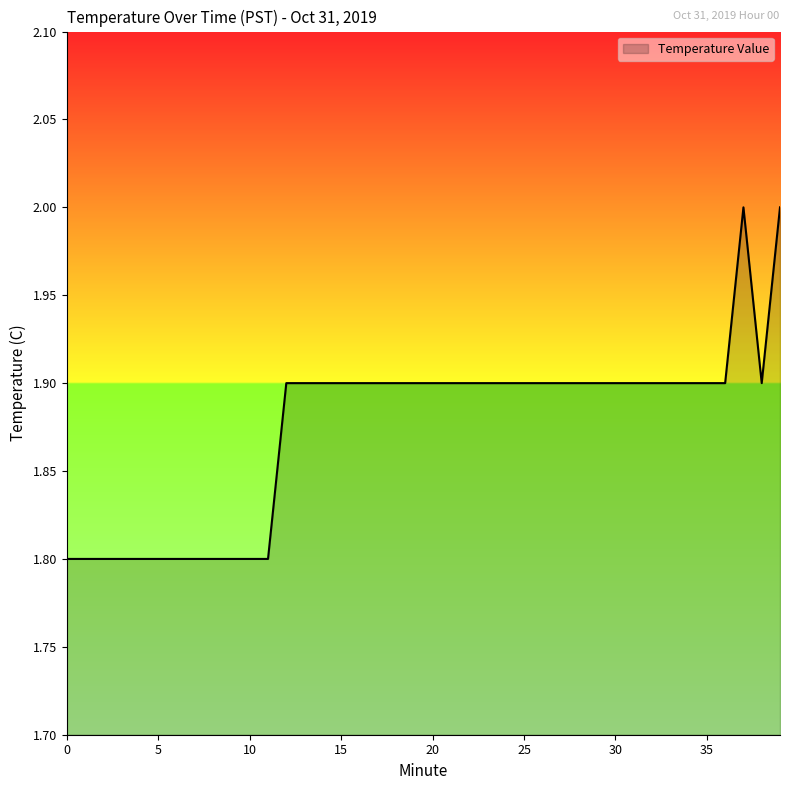

How many series are shown in this chart?

1